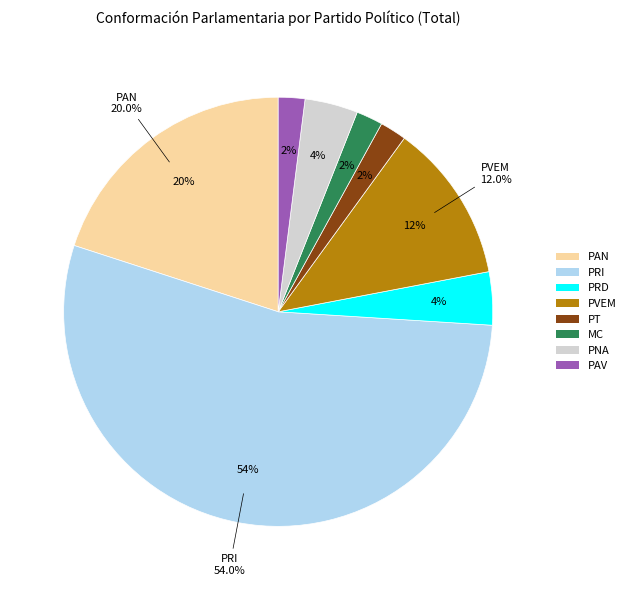

Is there a majority slice in this chart?

Yes